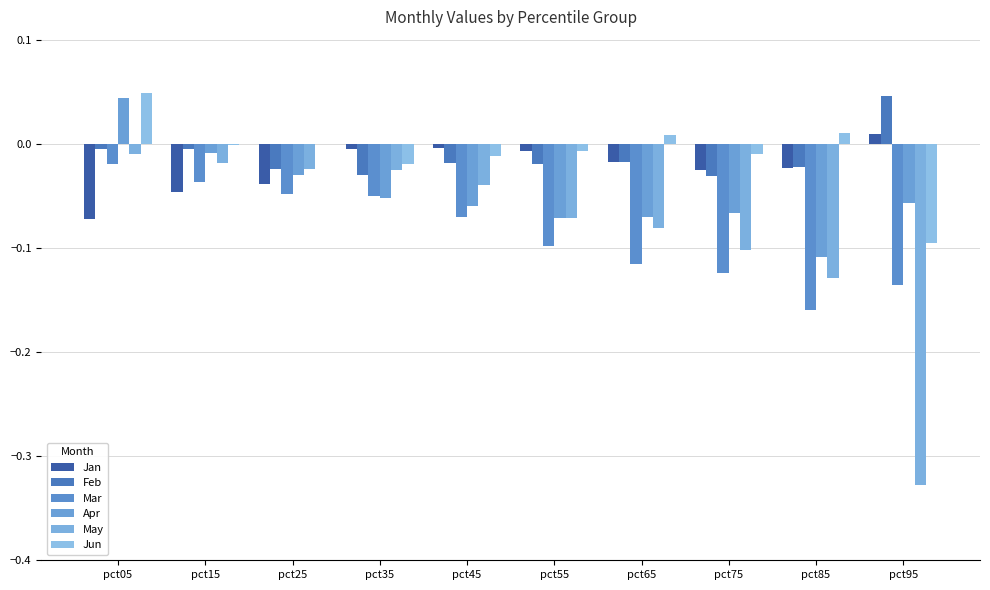

What is the difference between the highest and lowest values at pct65?

0.1